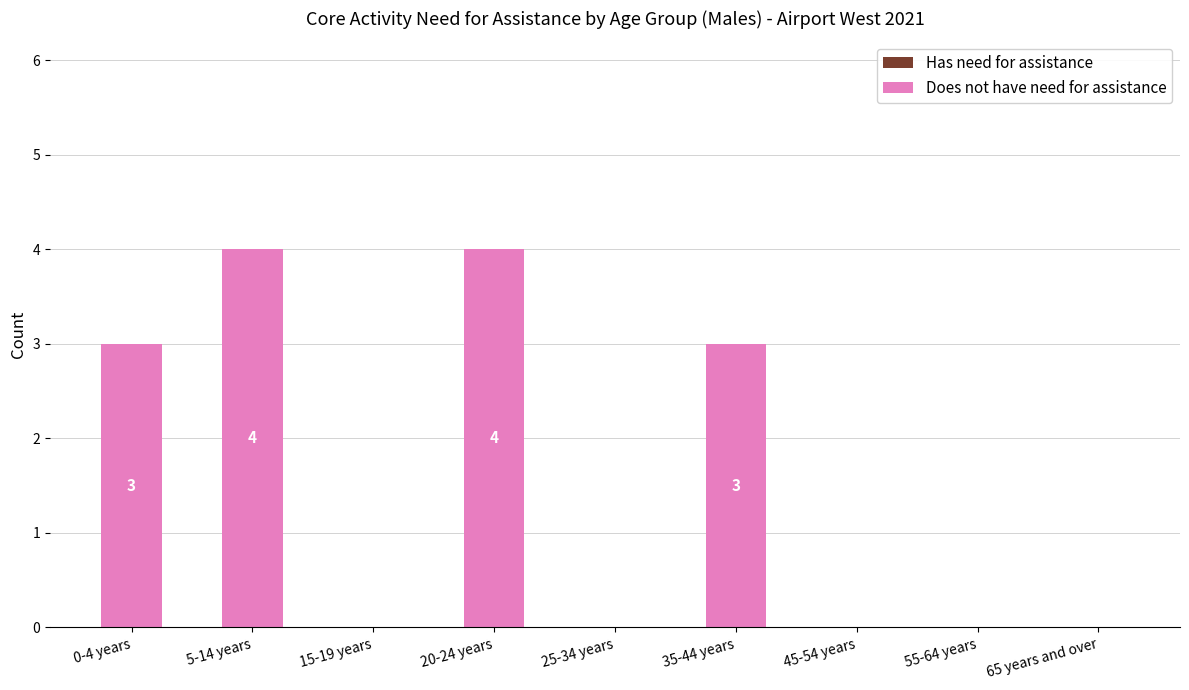

Which has a higher value, 15-19 years or 0-4 years?

0-4 years